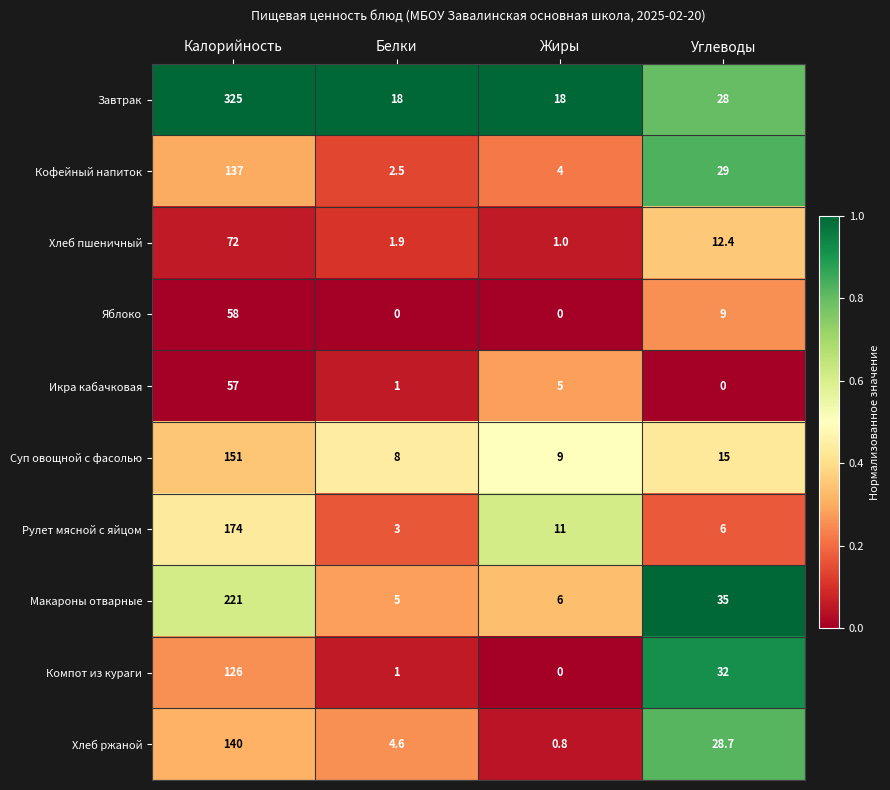

Is it true that Макароны отварные equals 2.1 at Жиры?

False